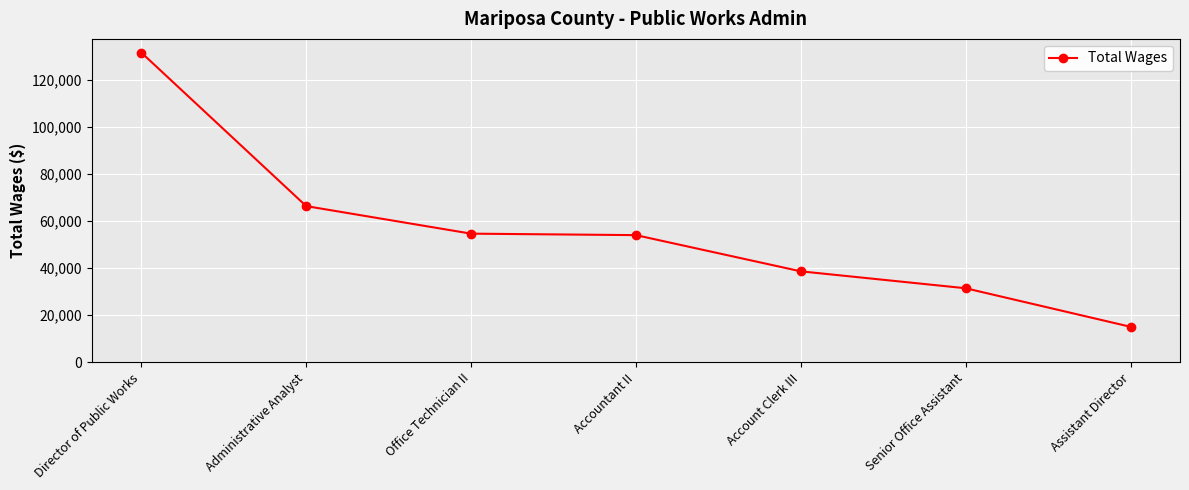

What is the sum of the values at Assistant Director and Account Clerk III?

53698